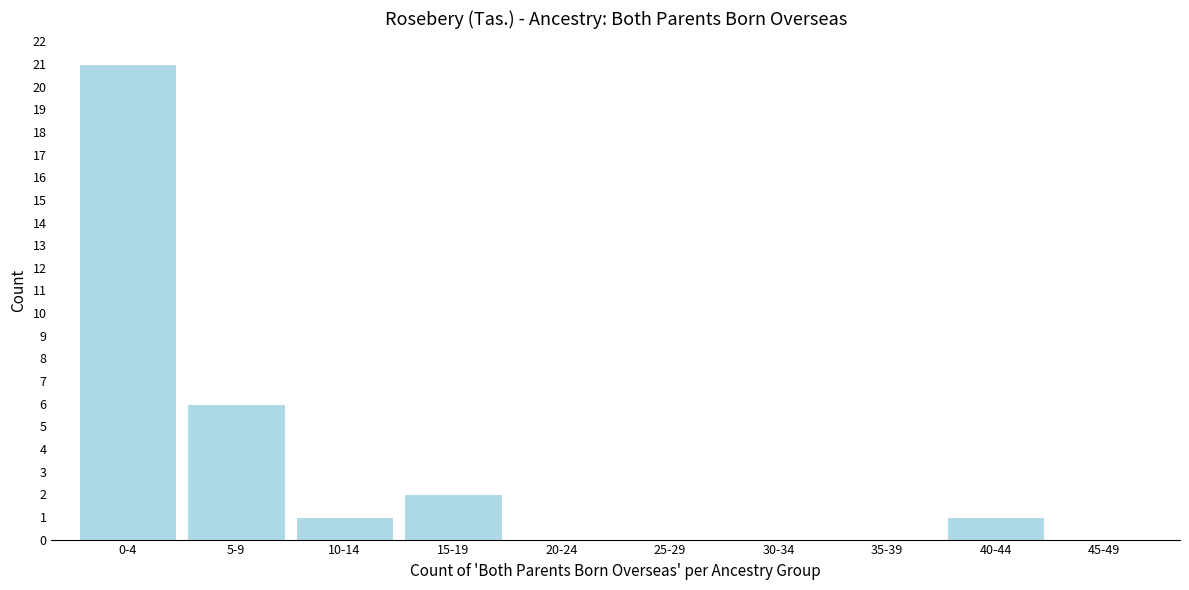

Reading right to left, what are all the values shown in this chart?

45-49=0	40-44=1	35-39=0	30-34=0	25-29=0	20-24=0	15-19=2	10-14=1	5-9=6	0-4=21